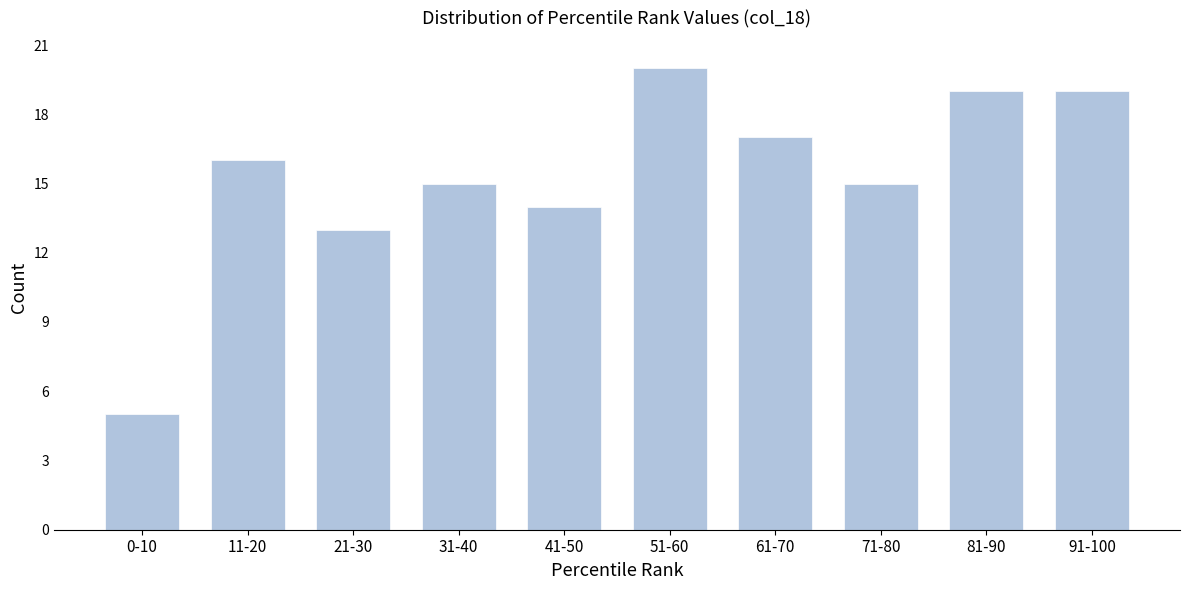

Reading left to right, list all the values displayed in this chart.

5	16	13	15	14	20	17	15	19	19